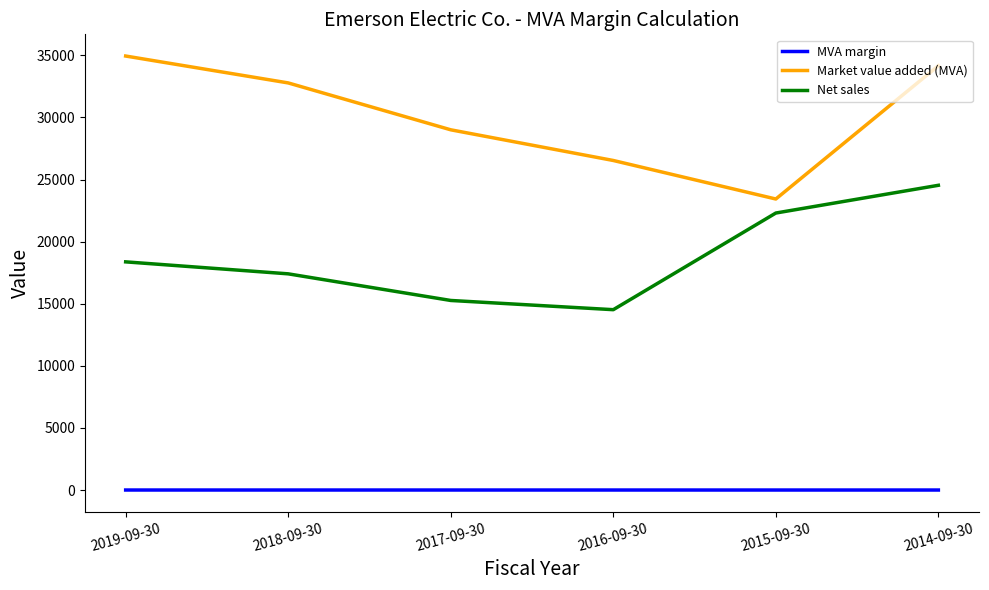

List the series in order of their overall mean, highest first.

Market value added (MVA), Net sales, MVA margin